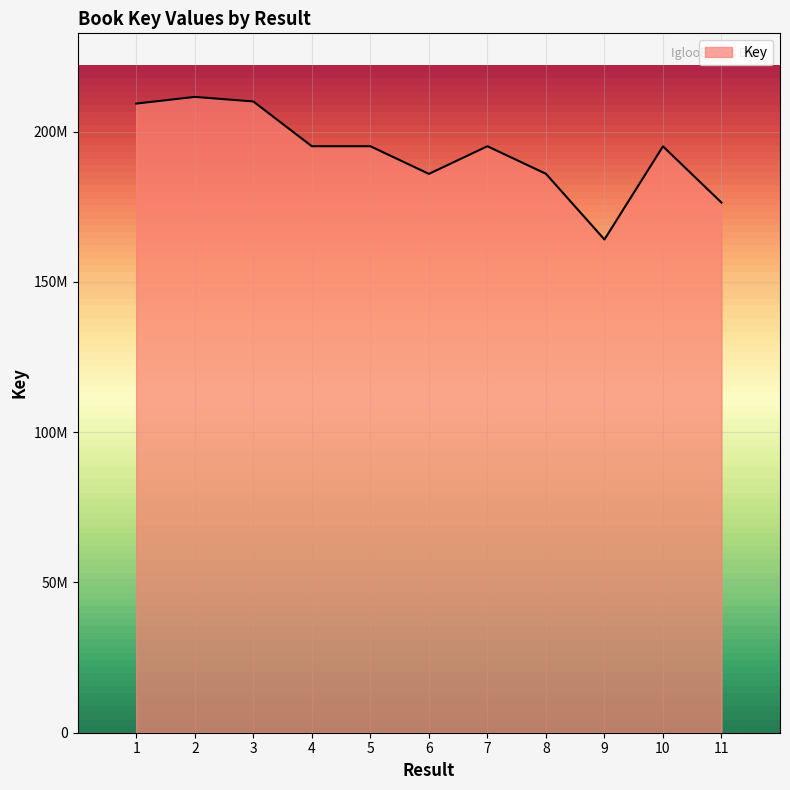

Reading left to right, what are all the values shown in this chart?

1=209299744	2=211515793	3=210004459	4=195106423	5=195106467	6=185911714	7=195106345	8=185939420	9=164090092	10=195072940	11=176357534